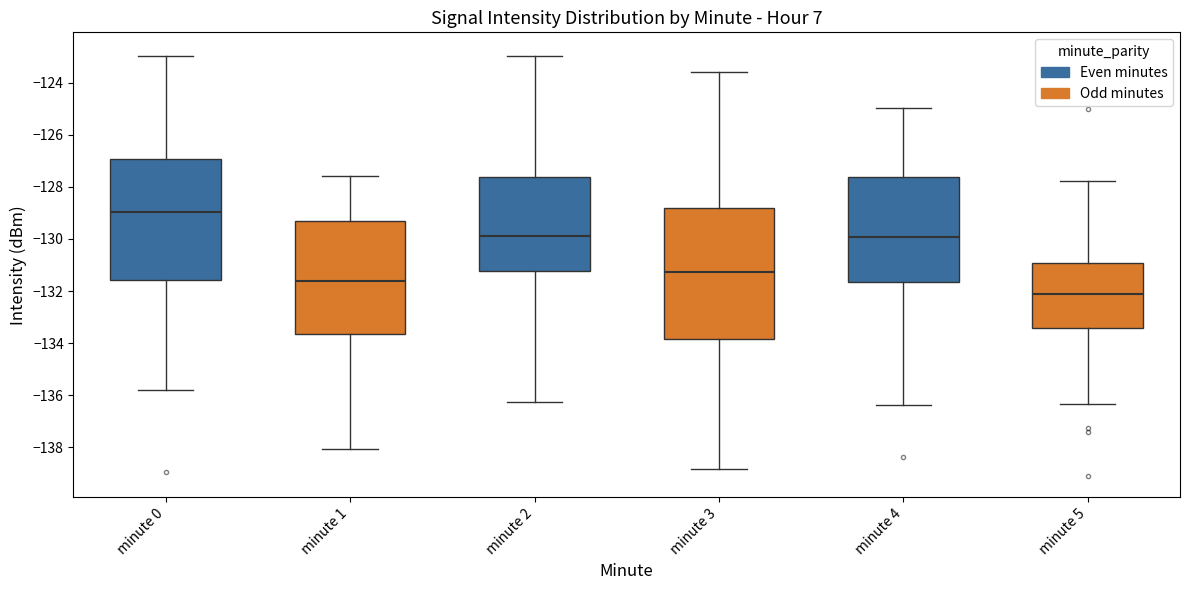

Which box is the tallest, from its lower edge to its upper edge?

minute 3